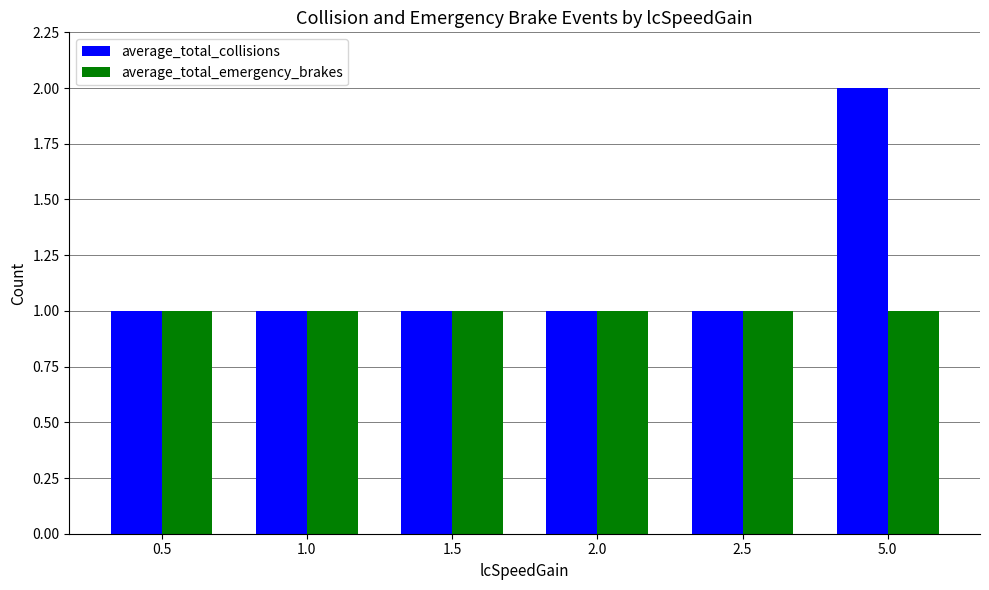

How many groups of bars are there?

6